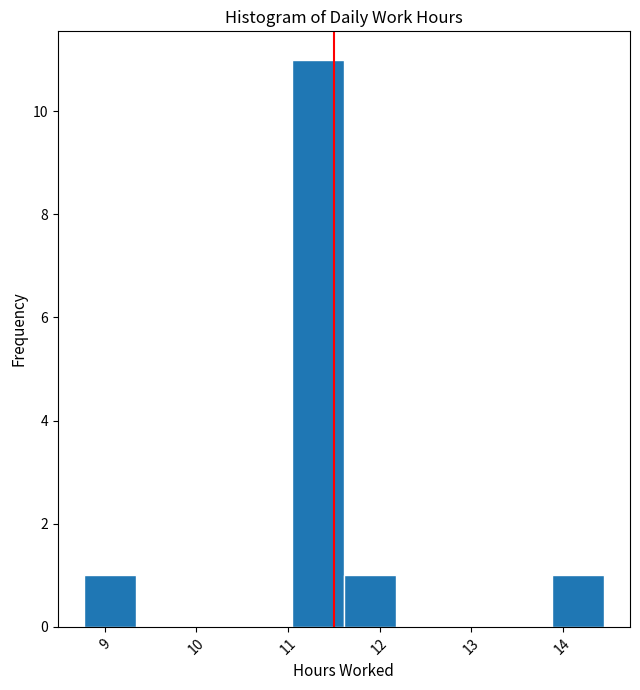

Reading left to right, transcribe this chart: for each bar, give the range it covers on the x-axis and its height. Neither the bar edges nor the heights are printed on the chart, so give them approximately, as read against the axes.

8.8 to 9.3: 1
9.3 to 9.9: 0
9.9 to 10.5: 0
10.5 to 11.0: 0
11.0 to 11.6: 11
11.6 to 12.2: 1
12.2 to 12.7: 0
12.7 to 13.3: 0
13.3 to 13.9: 0
13.9 to 14.5: 1